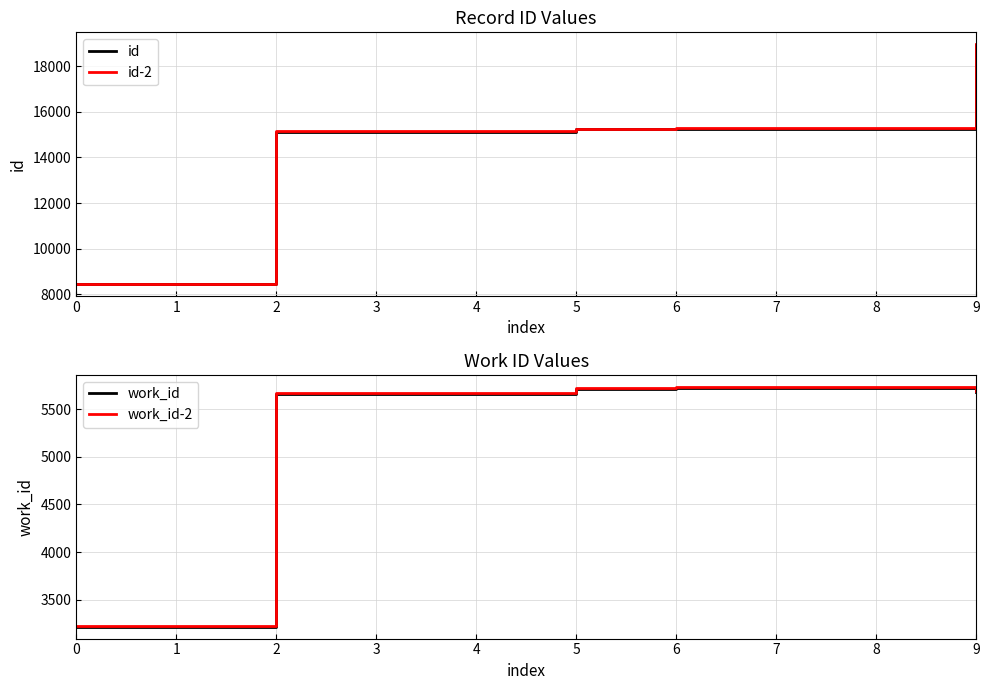

True or false: work_id-2 has a value of 5726.4 at 5.

True